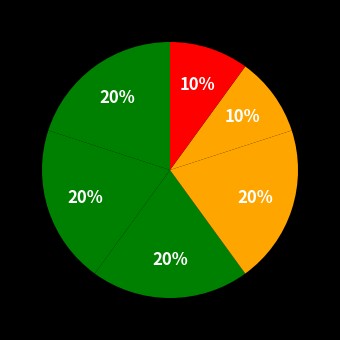

How many slices are in this pie chart?

6